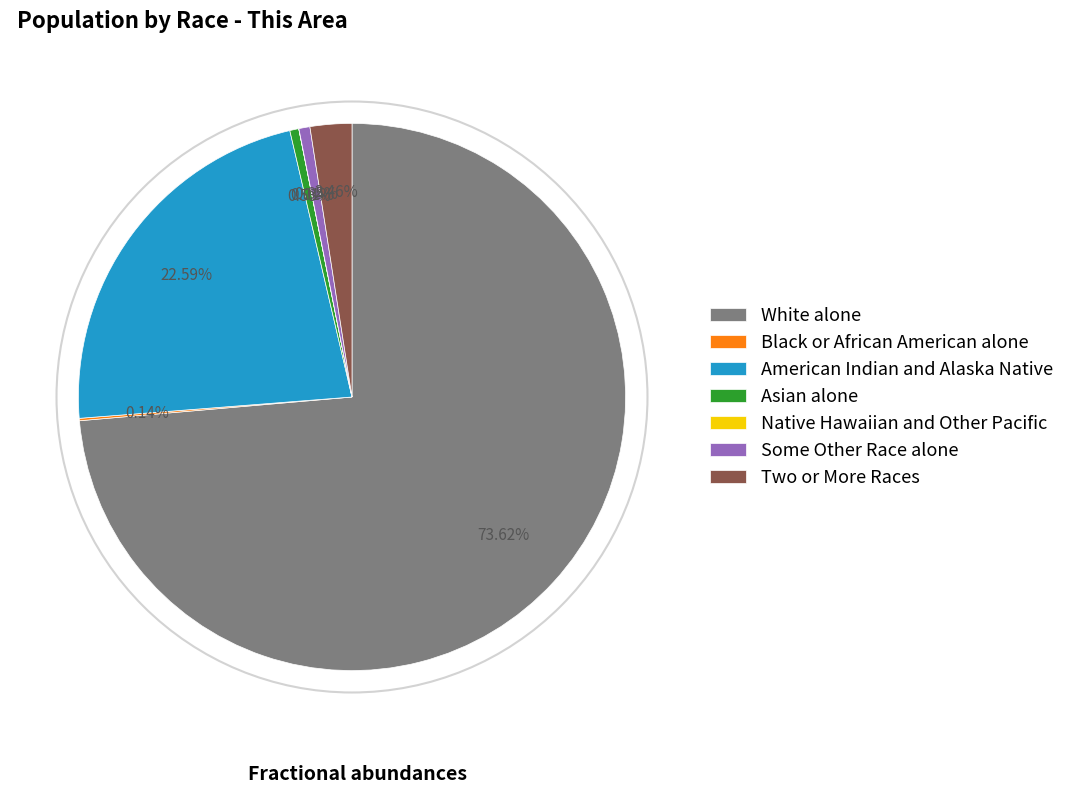

Which has a higher value, Asian alone or Two or More Races?

Two or More Races